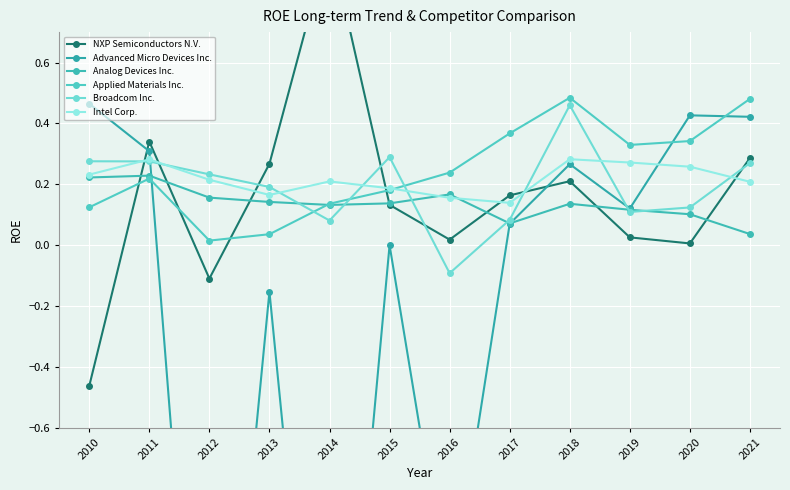

What is the sum of the Advanced Micro Devices Inc. values at 2017 and 2010?

0.5